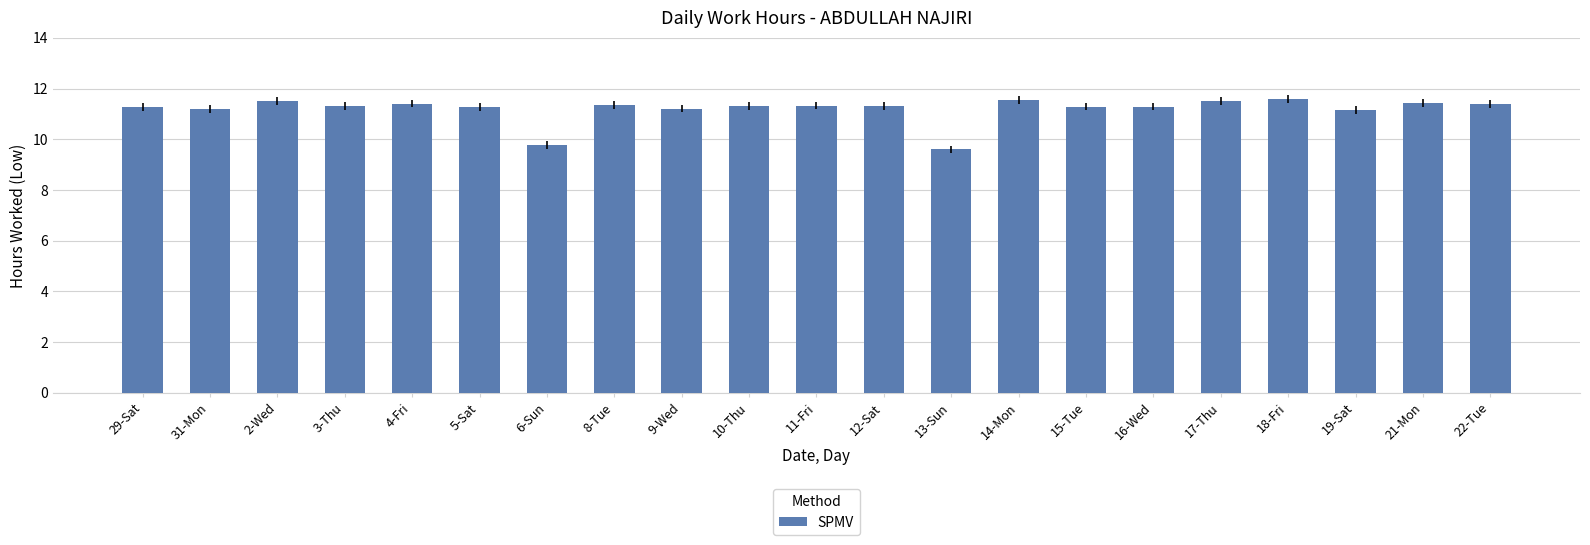

At which label does the data first exceed 11?

29-Sat